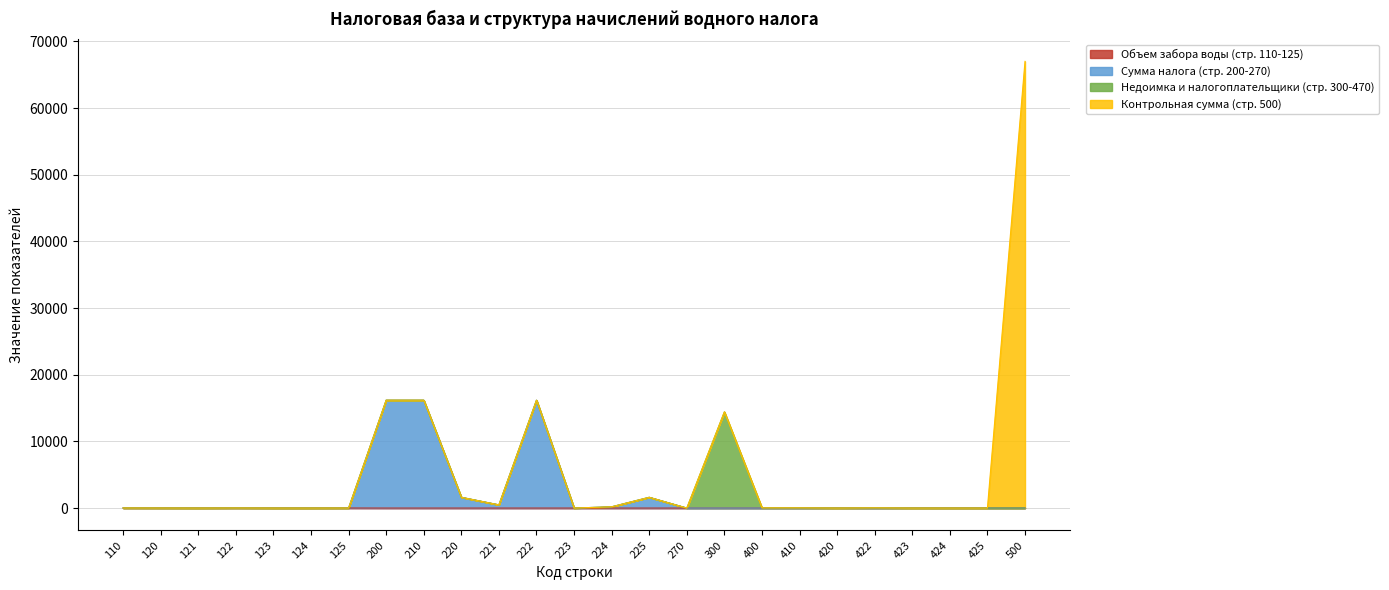

At which category is the sum across all series the highest?

500